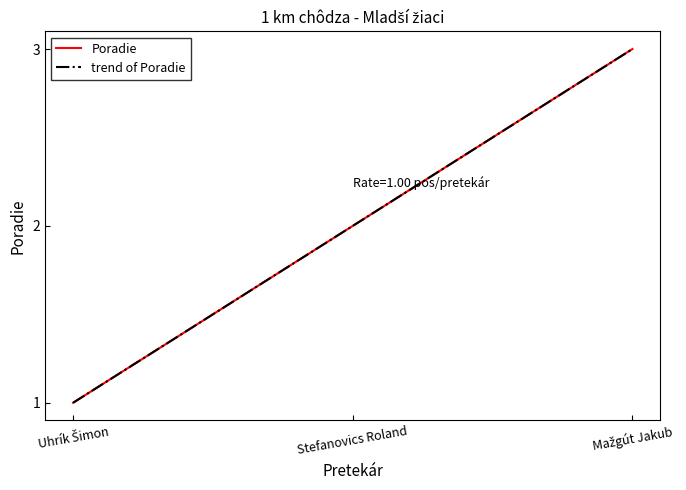

Does the chart display data point markers on the line(s)?

No